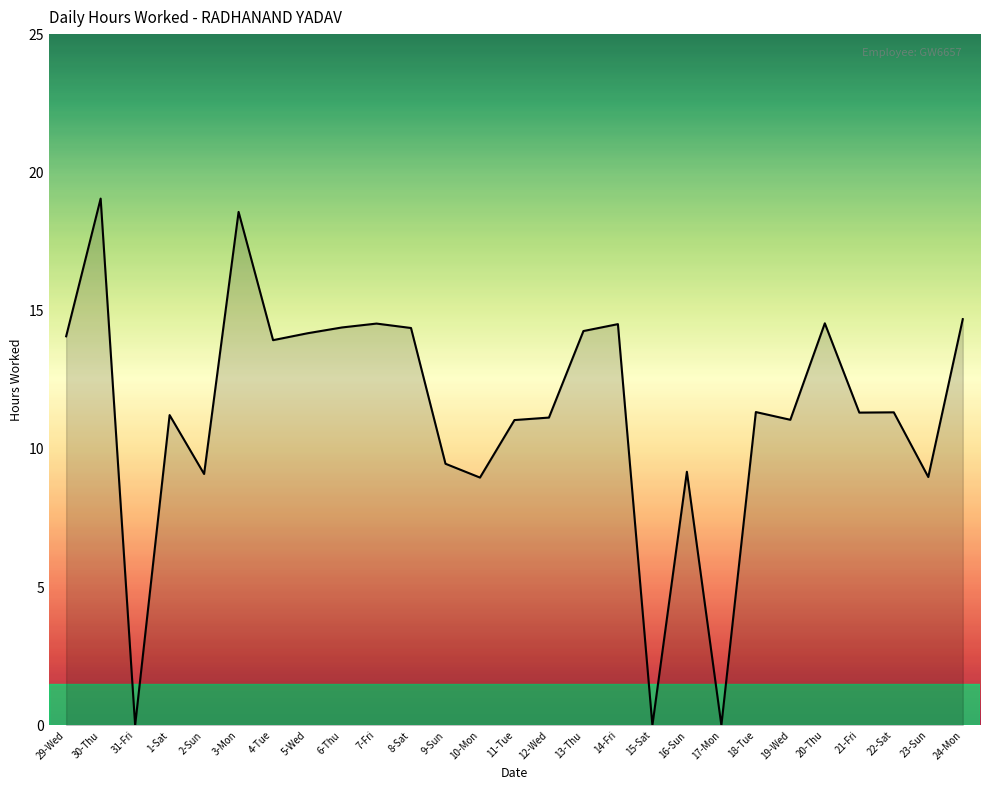

Where is the first local minimum?

31-Fri